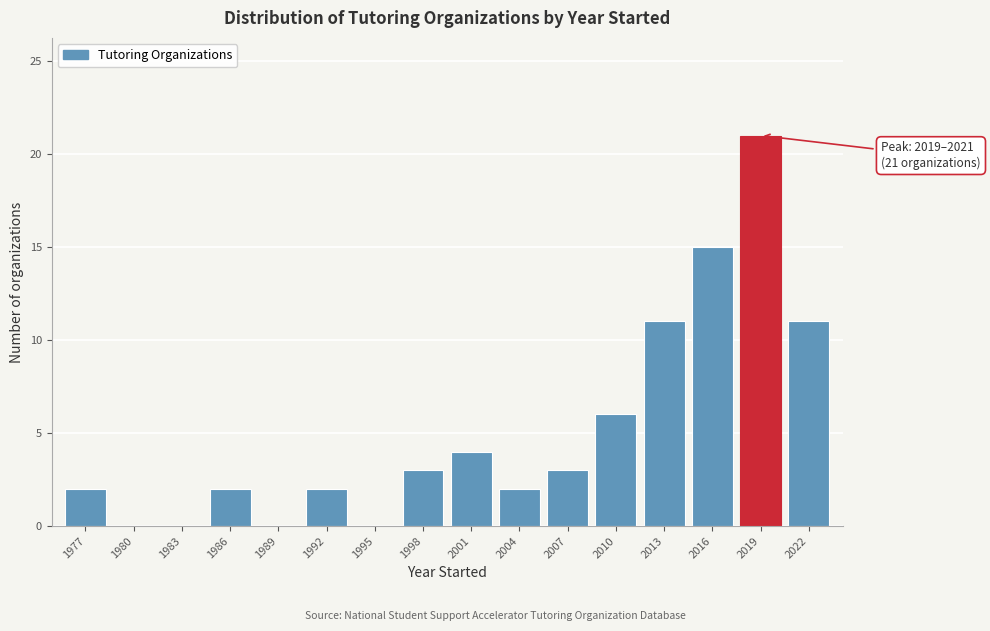

Reading left to right, list all the values displayed in this chart.

1977=2	1980=0	1983=0	1986=2	1989=0	1992=2	1995=0	1998=3	2001=4	2004=2	2007=3	2010=6	2013=11	2016=15	2019=21	2022=11